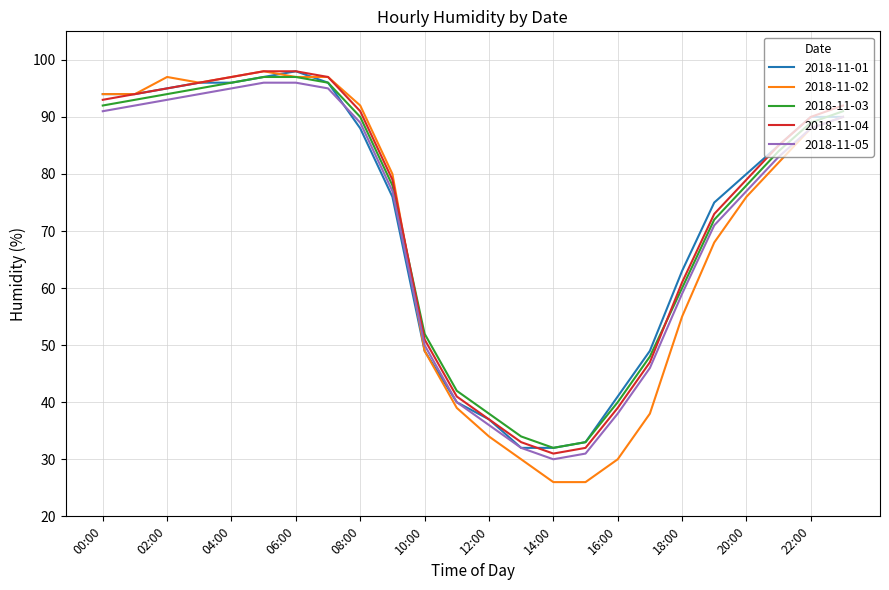

What is the maximum value for 2018-11-01?

98